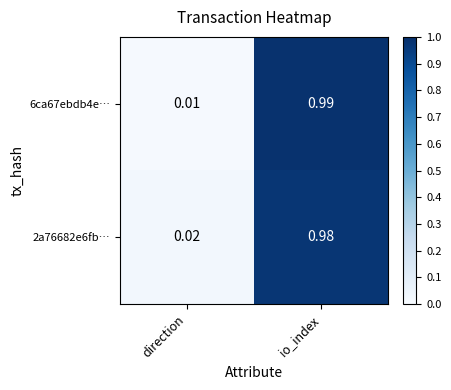

At which label does 2a76682e6fb… reach its minimum?

direction